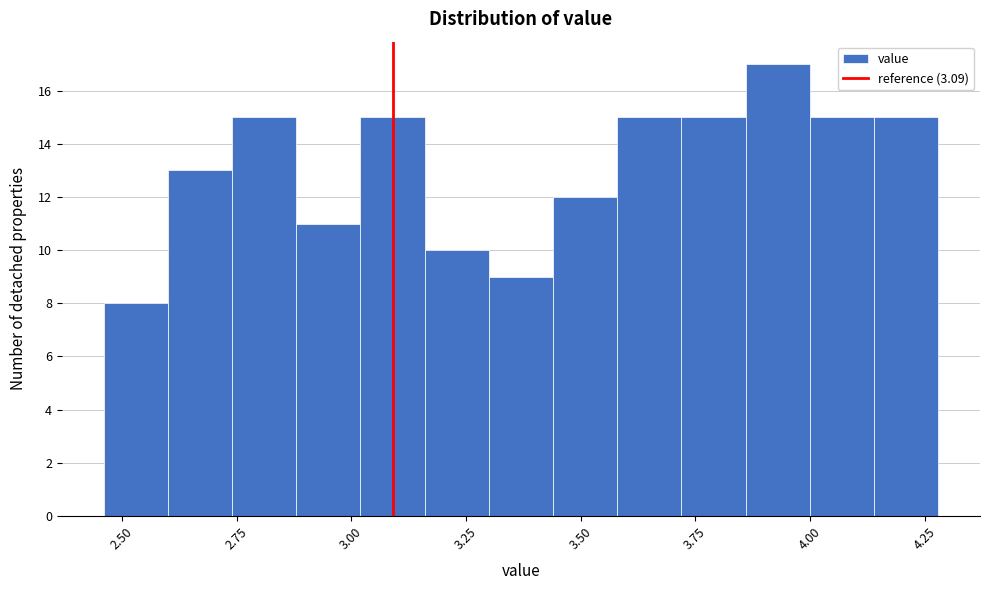

Around what value on the x-axis is the tallest bar? Give the approximate position of its centre, as read against the axis.

3.95